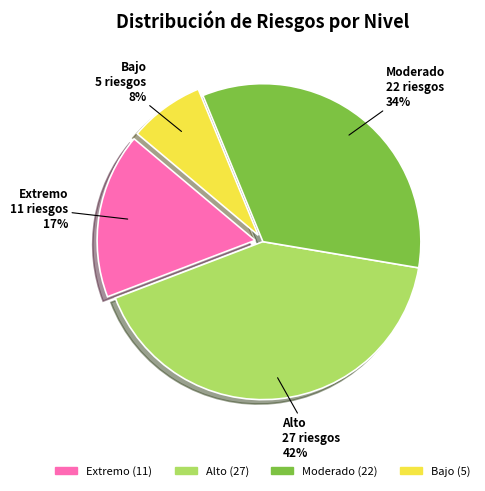

Combined, do Bajo and Alto account for over 50%?

No